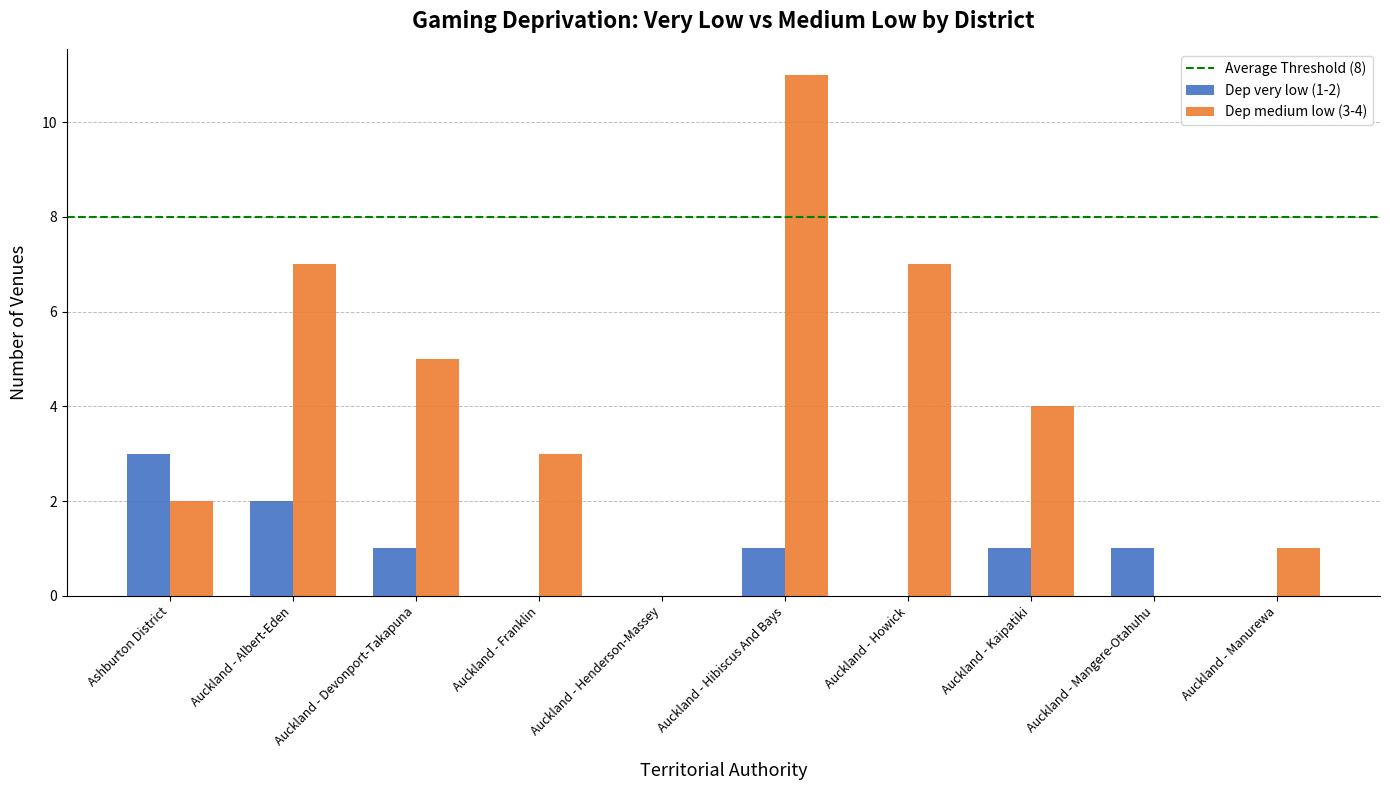

True or false: Dep medium low (3-4) has a value of 2 at Ashburton District.

True